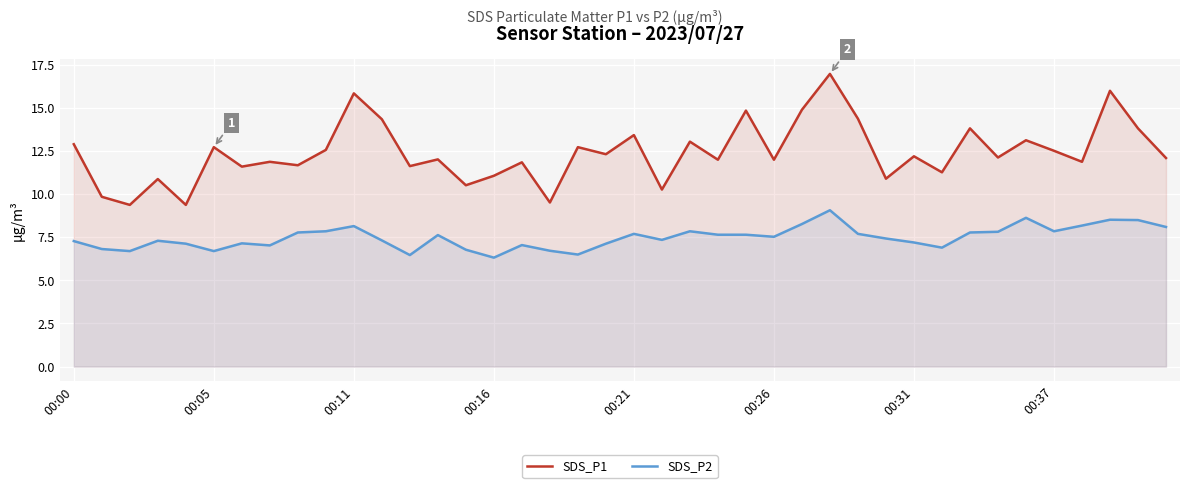

What is the value of the SDS_P2 point at the 40th from the left?

8.1